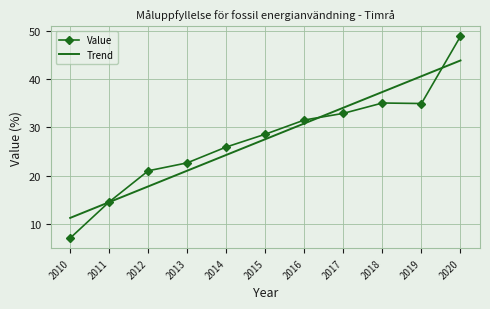

After their last crossing, which series has the higher values: Trend or Value?

Value